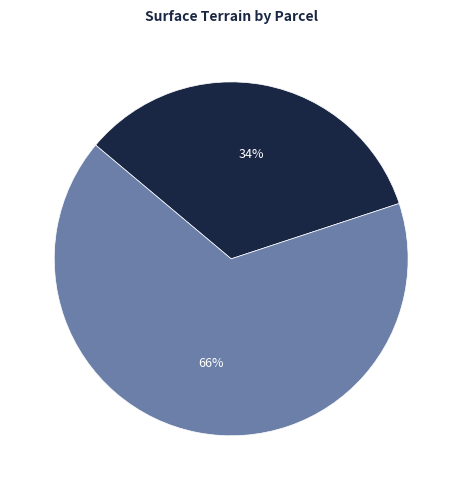

Is there any slice that represents more than half of the pie?

Yes